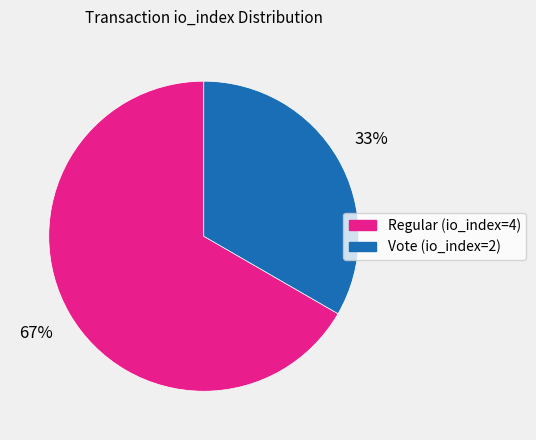

Is Regular (io_index=4) the majority of the pie?

Yes